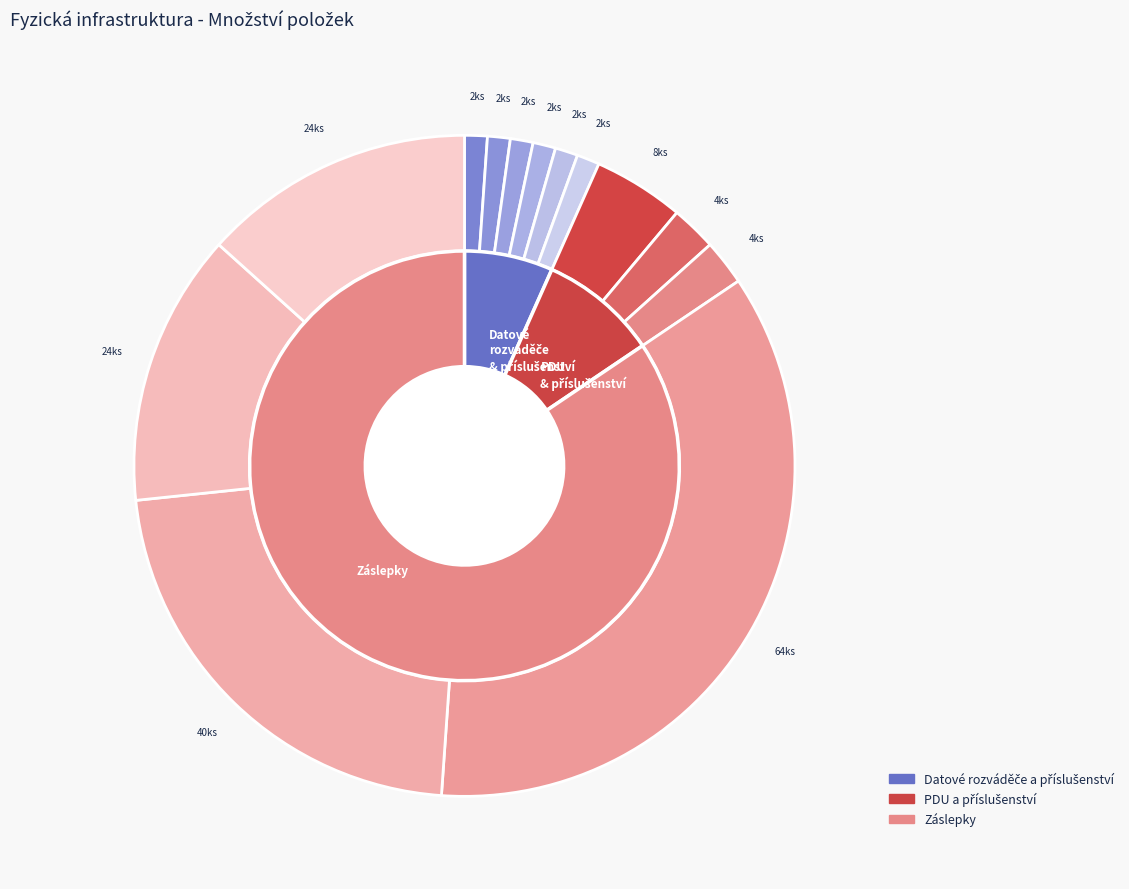

To the nearest percent, what is the average slice percentage?

8%